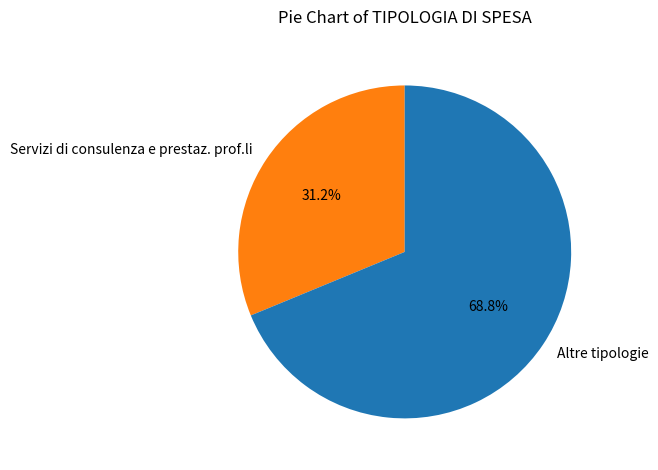

Does Altre tipologie represent more than half of the total?

Yes